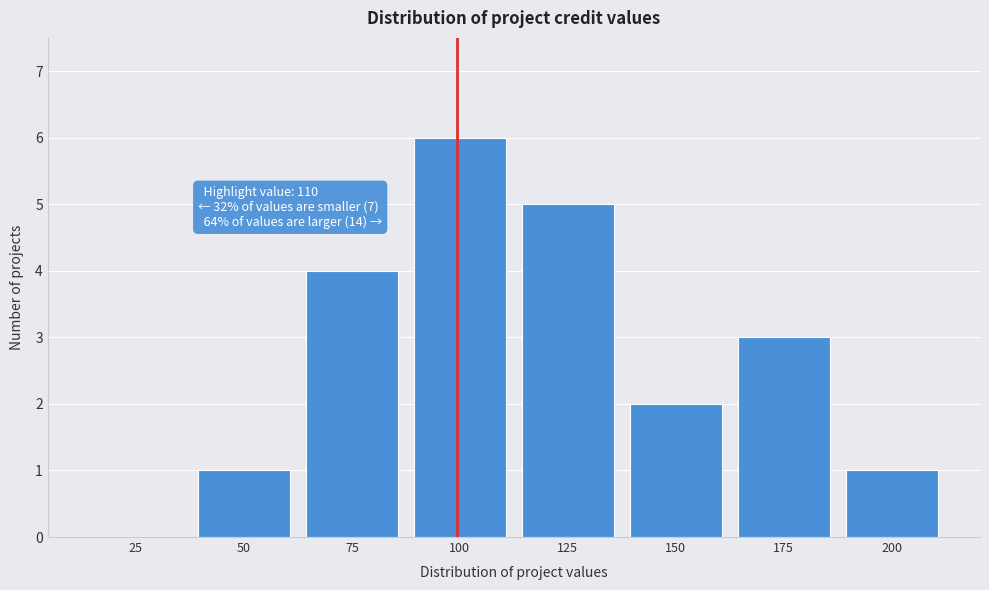

Reading left to right, what are all the values shown in this chart?

25=0	50=1	75=4	100=6	125=5	150=2	175=3	200=1